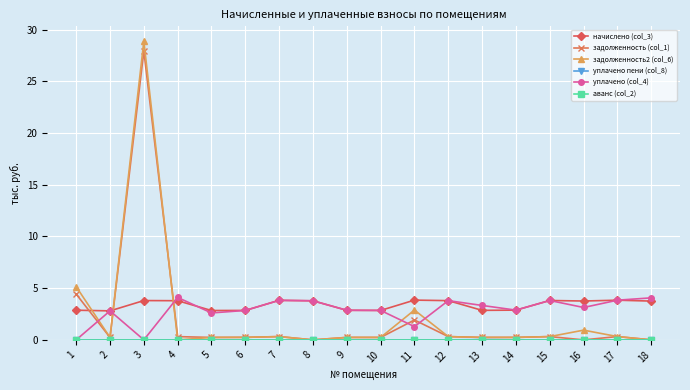

Count the number of data series in this chart.

6